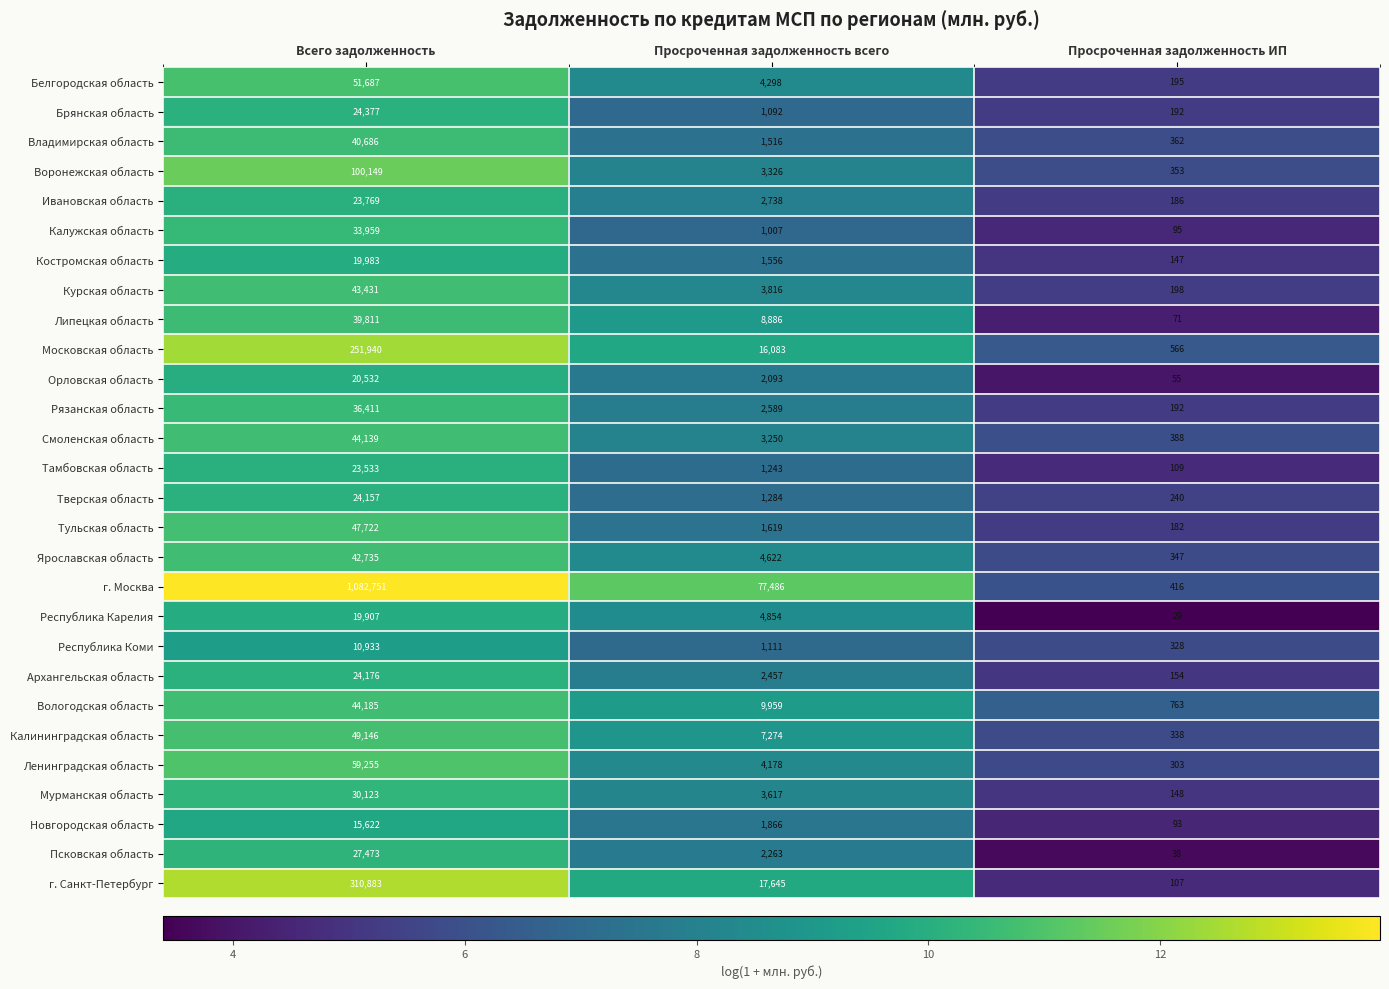

At which label does Калининградская область first exceed 7274?

Всего задолженность